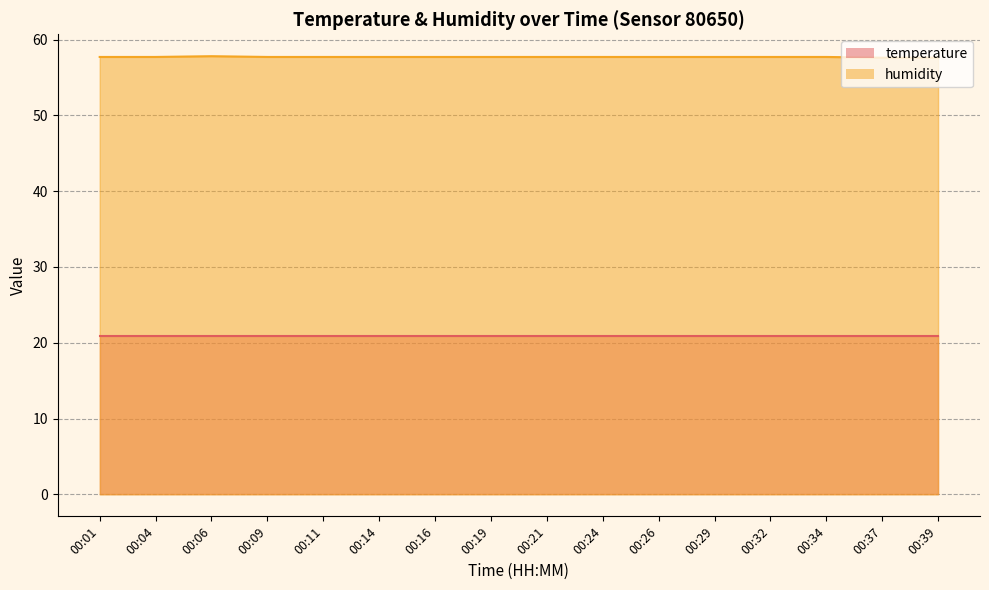

Rank the categories by value from highest to lowest.

00:06, 00:01, 00:04, 00:09, 00:11, 00:14, 00:16, 00:19, 00:21, 00:24, 00:26, 00:29, 00:32, 00:34, 00:37, 00:39